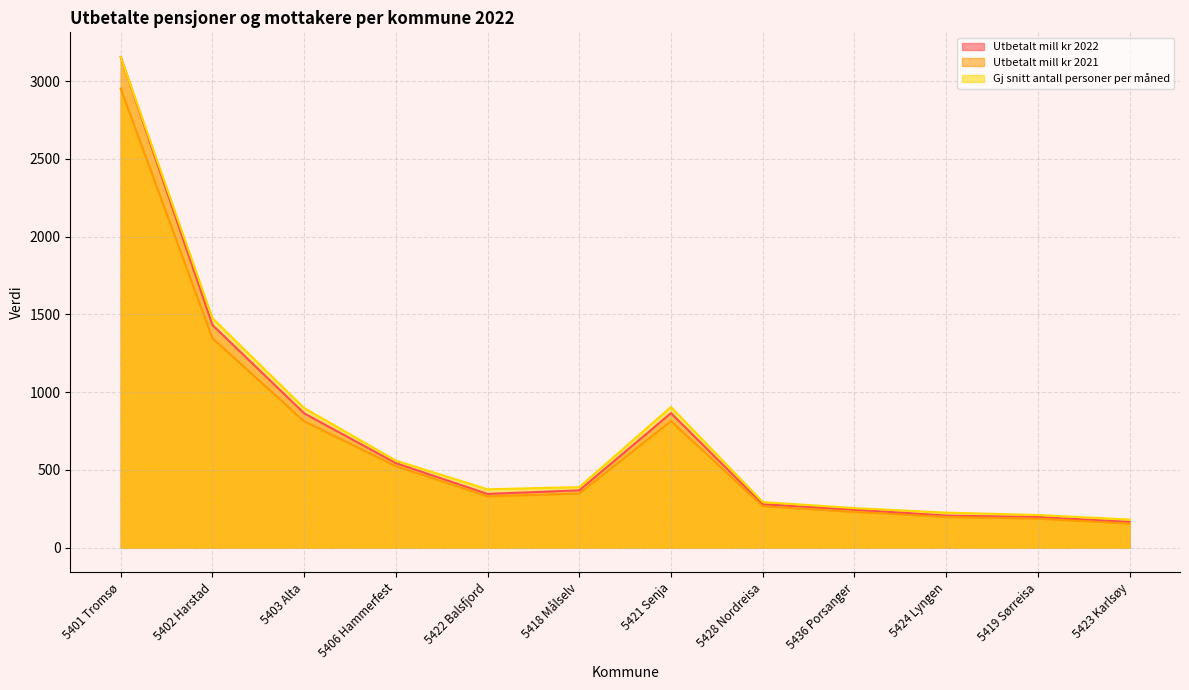

What are all the series names shown in the legend?

Utbetalt mill kr 2022, Utbetalt mill kr 2021, Gj snitt antall personer per måned